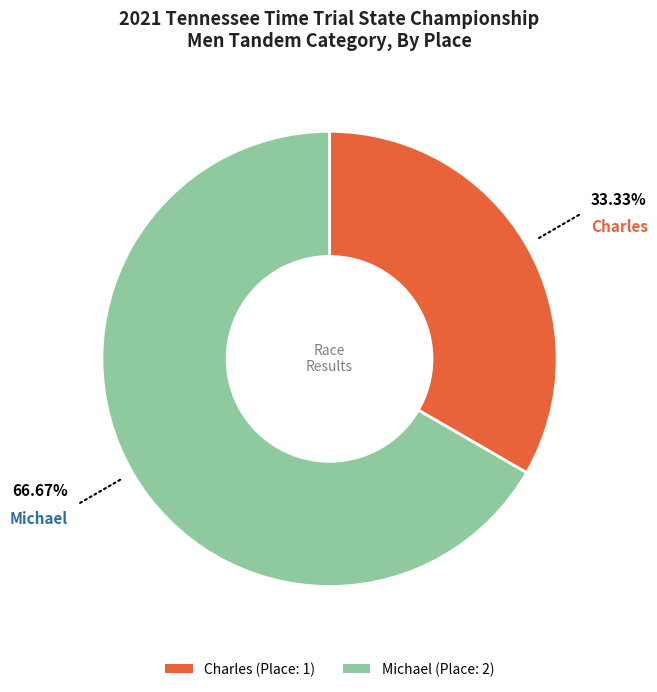

Count the number of slices in the pie.

2